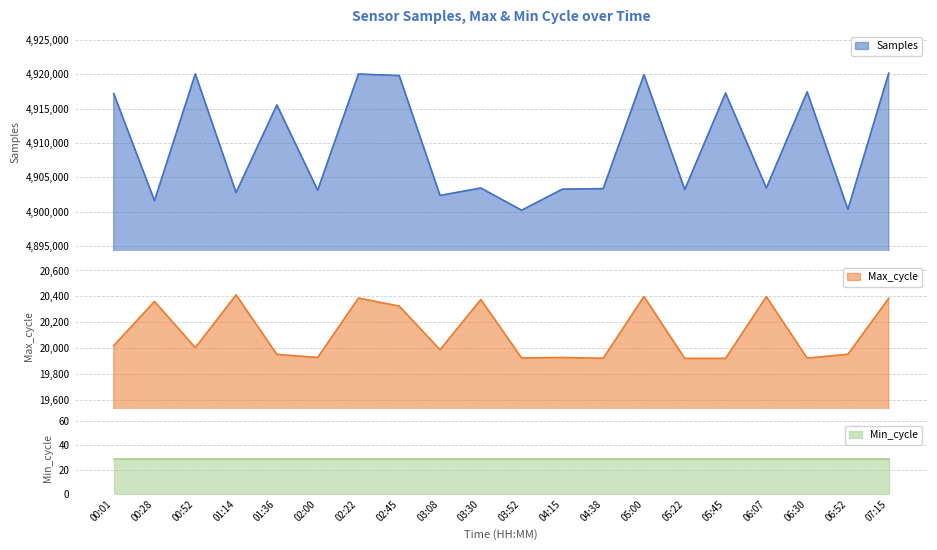

What is the value of the Samples point at the 11th from the left?

4900193